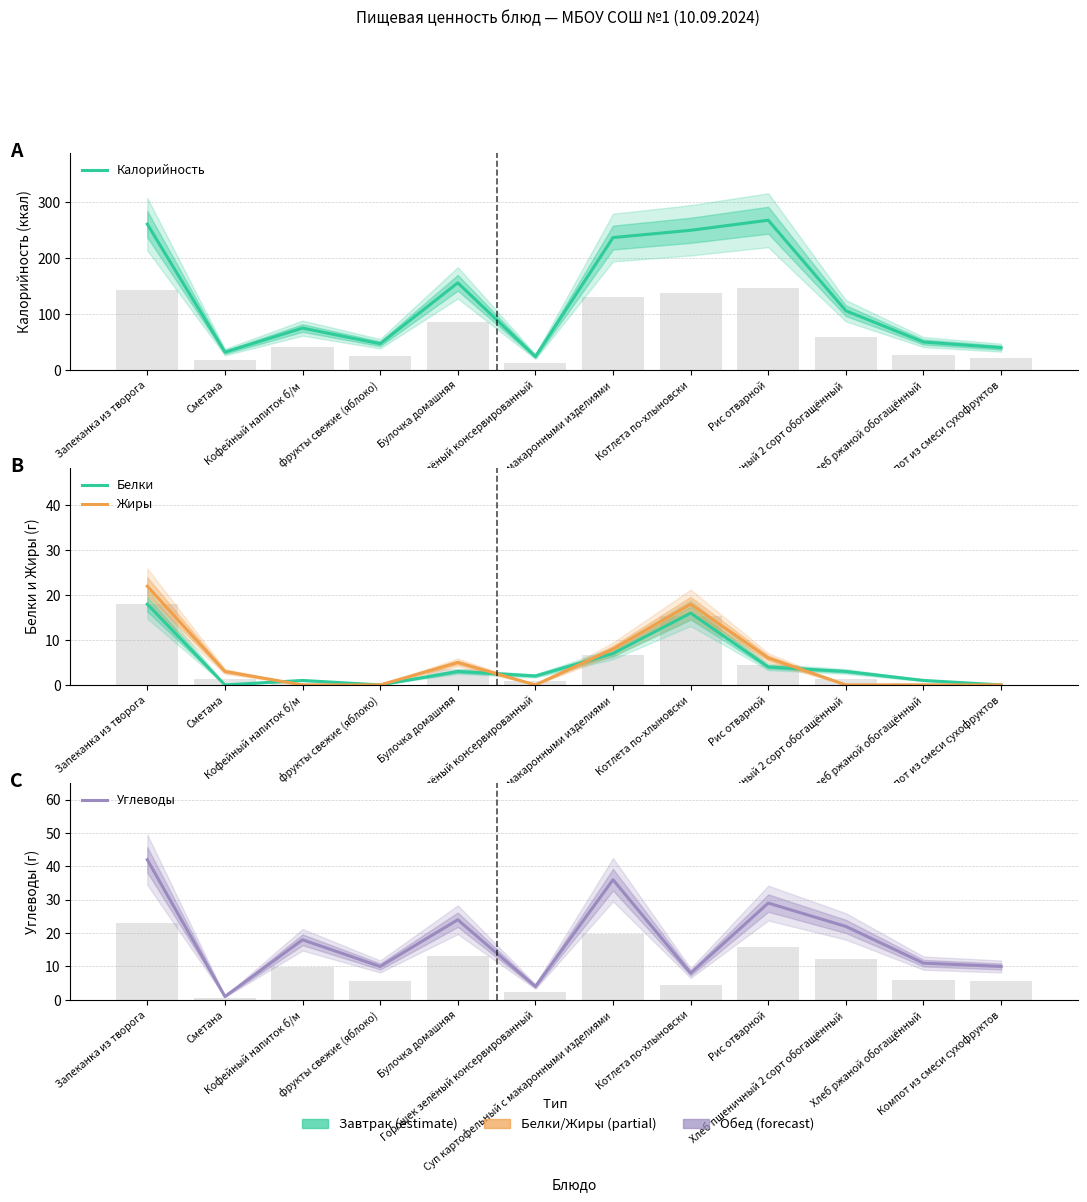

Does the chart contain any negative values?

No